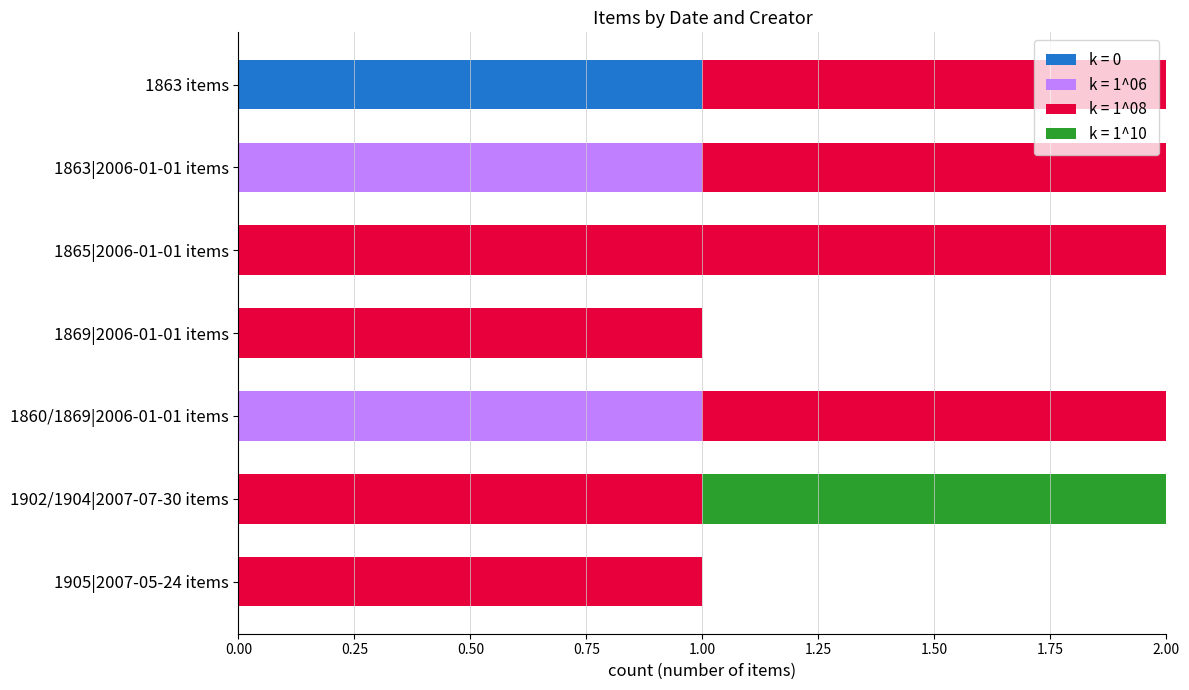

True or false: k = 0 has a value of 1 at 1863 items.

True